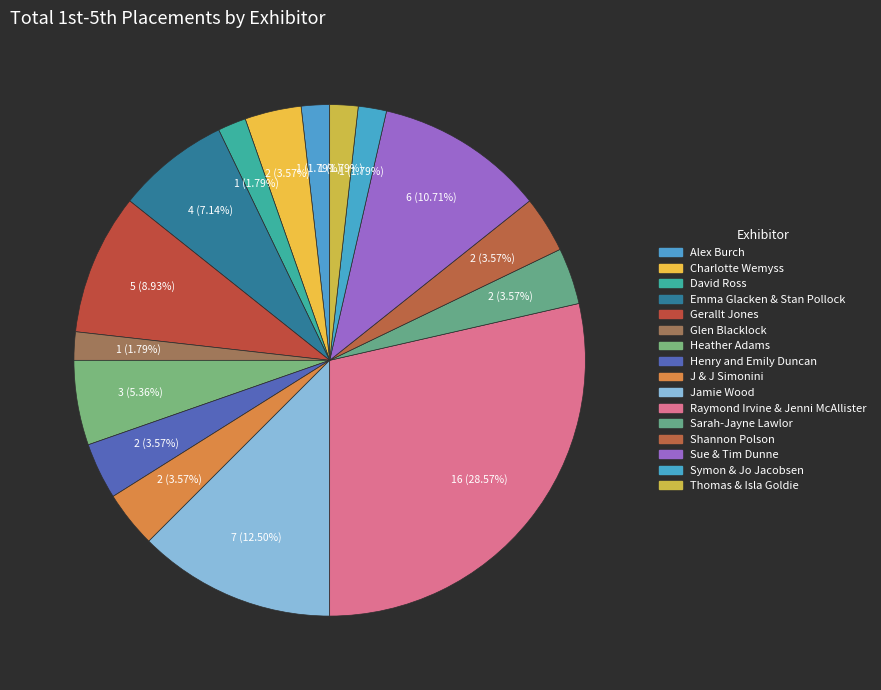

Which category has the biggest portion of the pie?

Raymond Irvine & Jenni McAllister